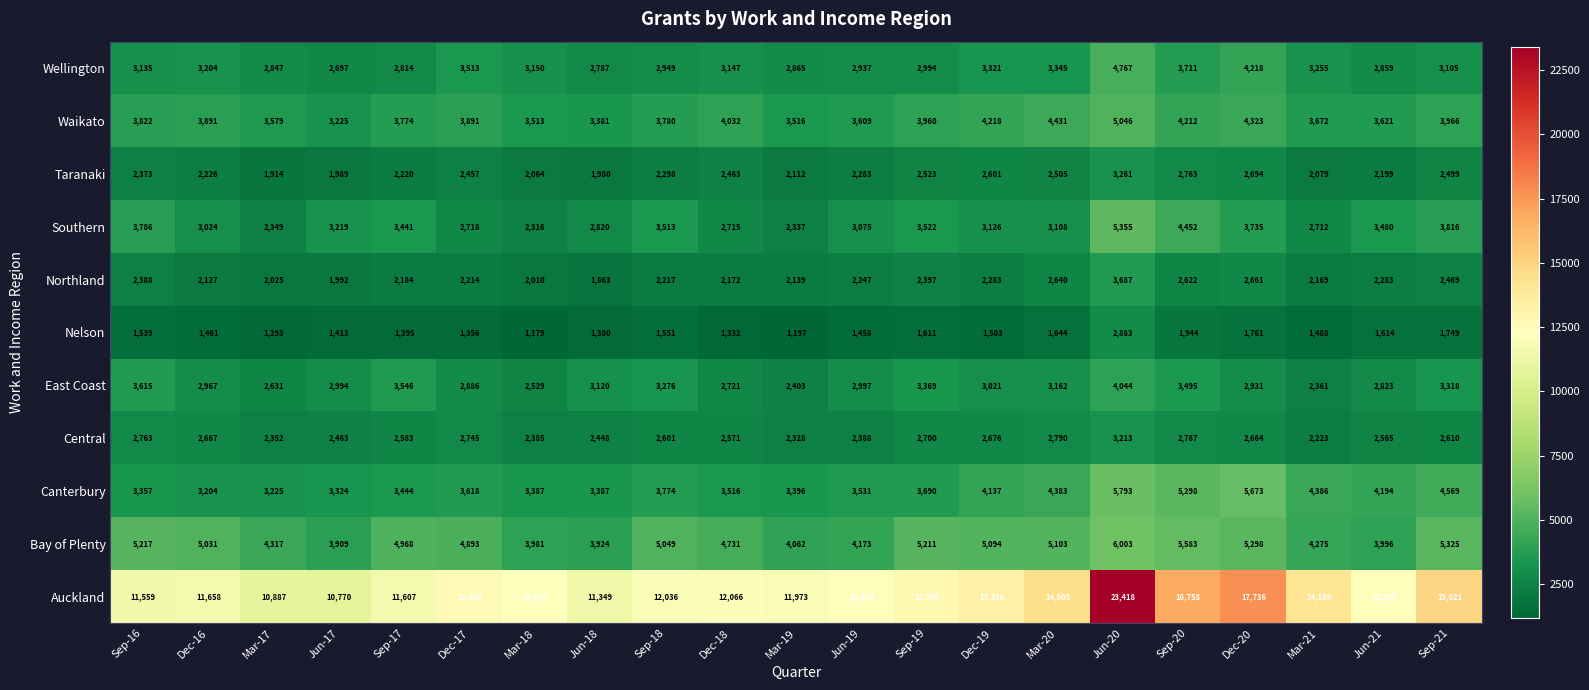

What is the difference between the maximum and minimum values in the Waikato series?

1821